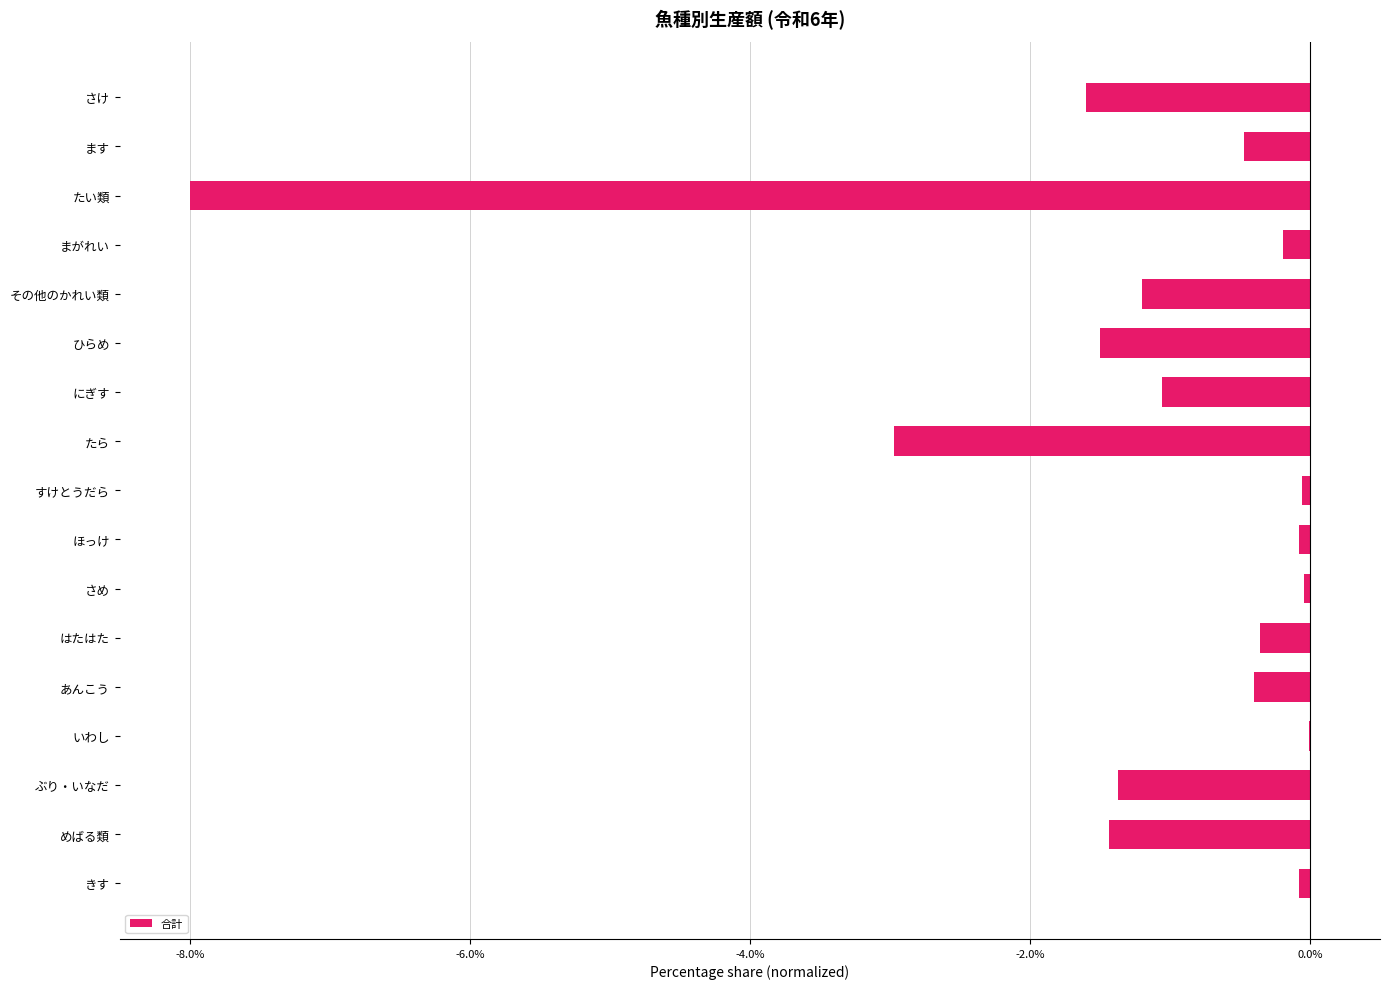

What is the sum of the values at たら and さけ?

-4.6